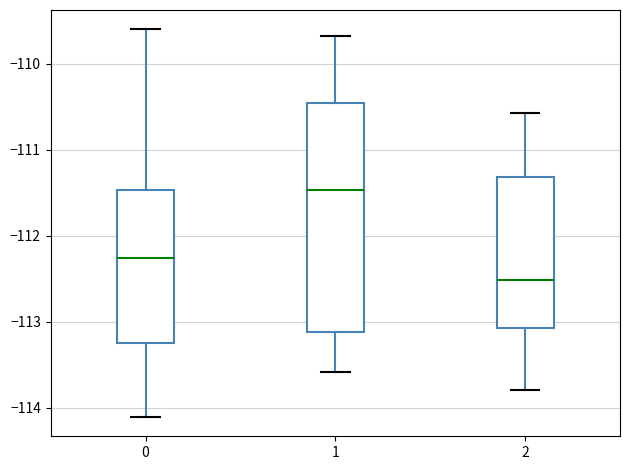

Which box is the tallest, from its lower edge to its upper edge?

1